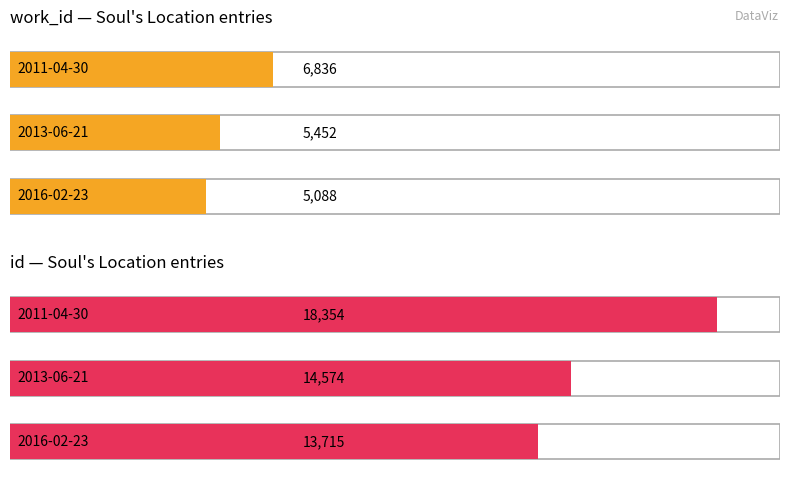

What is the difference between the id values at 2016-02-23 and 2013-06-21?

859